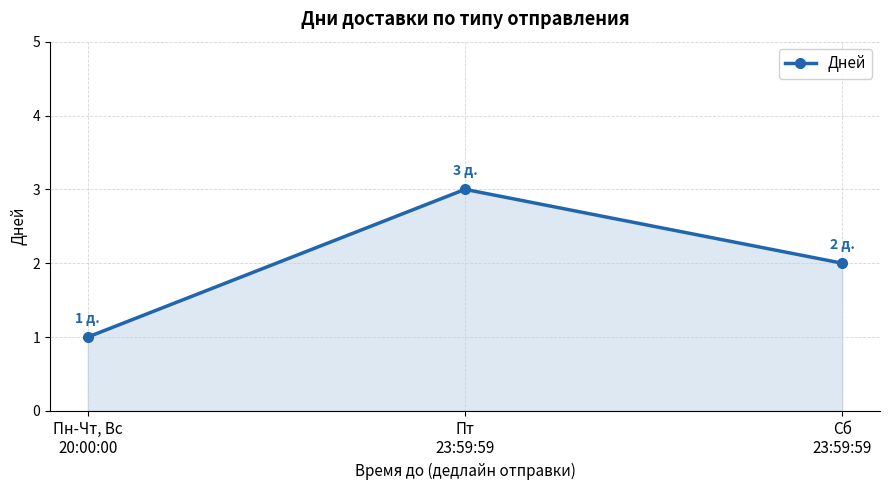

Which label corresponds to the smallest value in the chart?

Пн-Чт, Вс
20:00:00